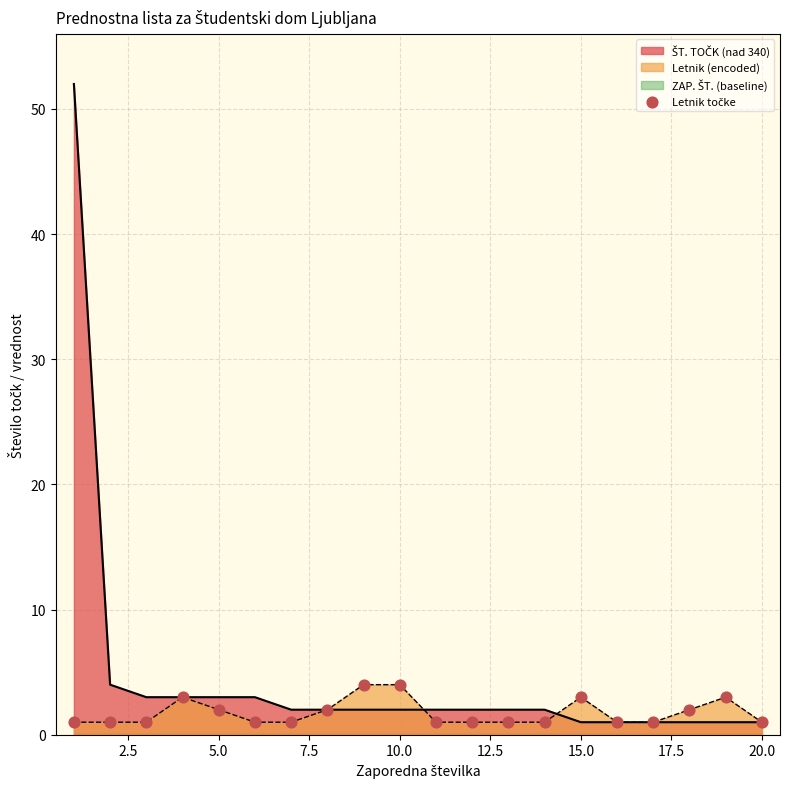

What is the total value across all series at 13?

3